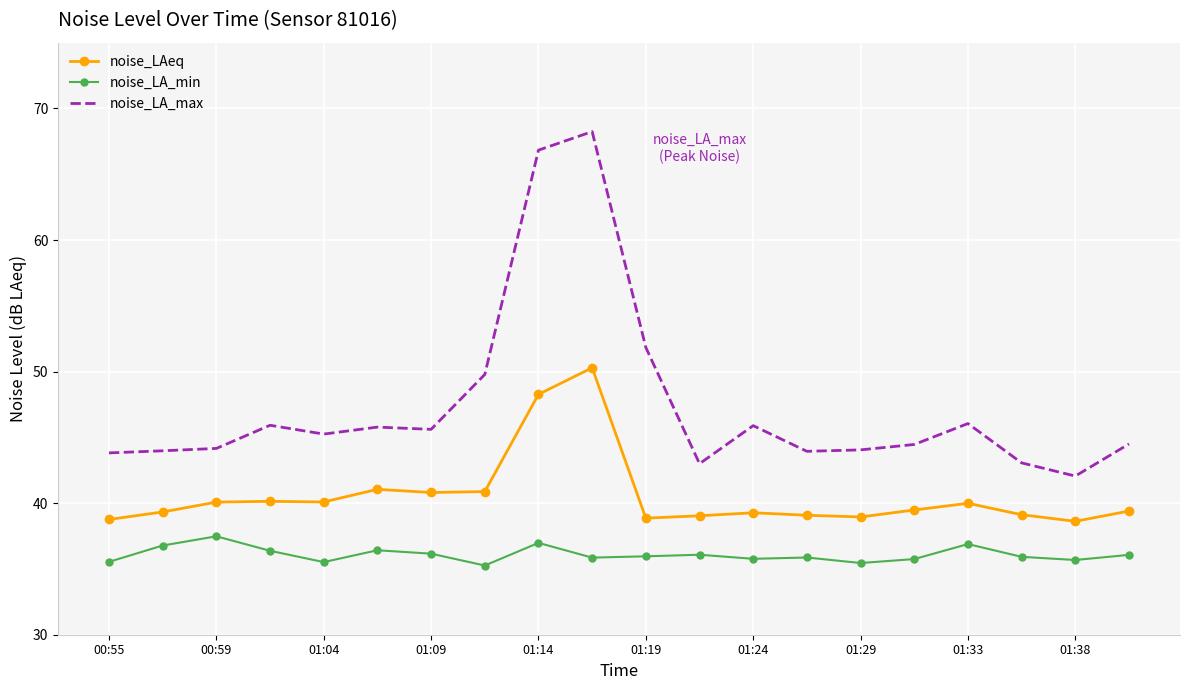

Which series has the largest range (max minus min)?

noise_LA_max